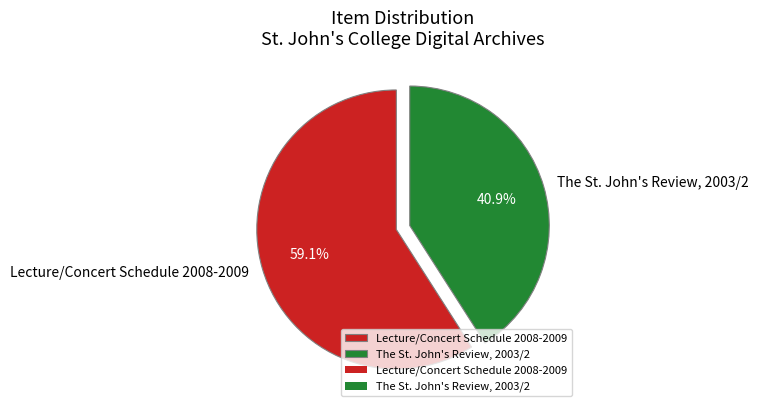

To the nearest percent, what percentage of the pie is The St. John's Review, 2003/2?

41%